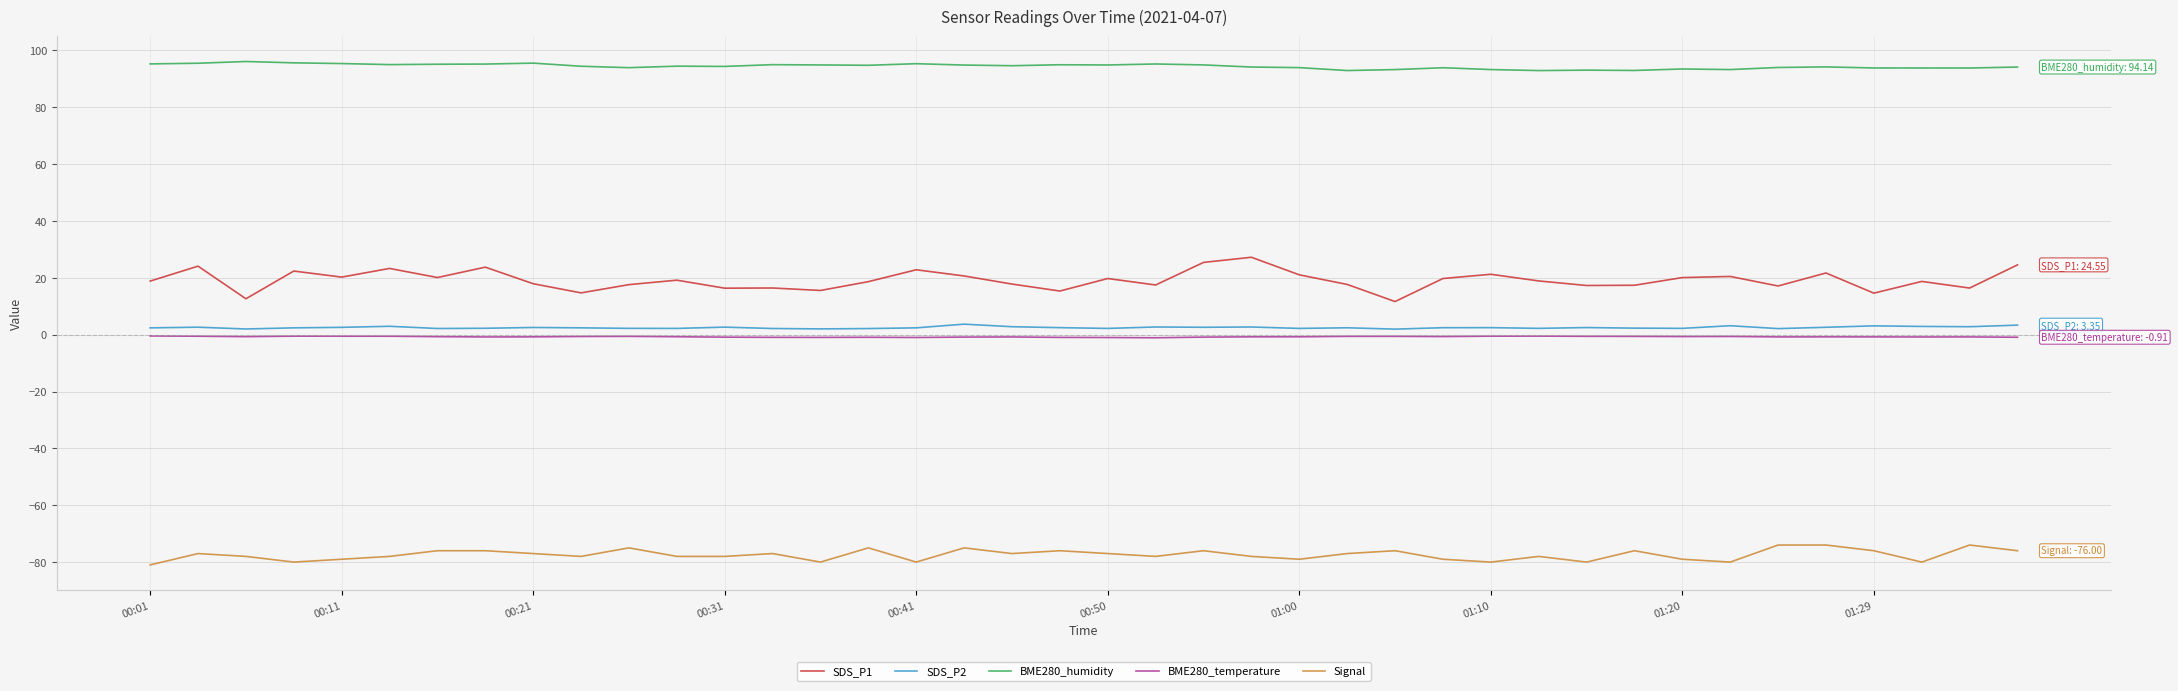

What is the maximum value for BME280_humidity?

96.1